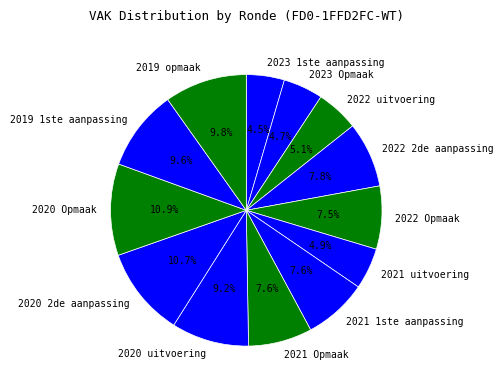

Is there a majority slice in this chart?

No